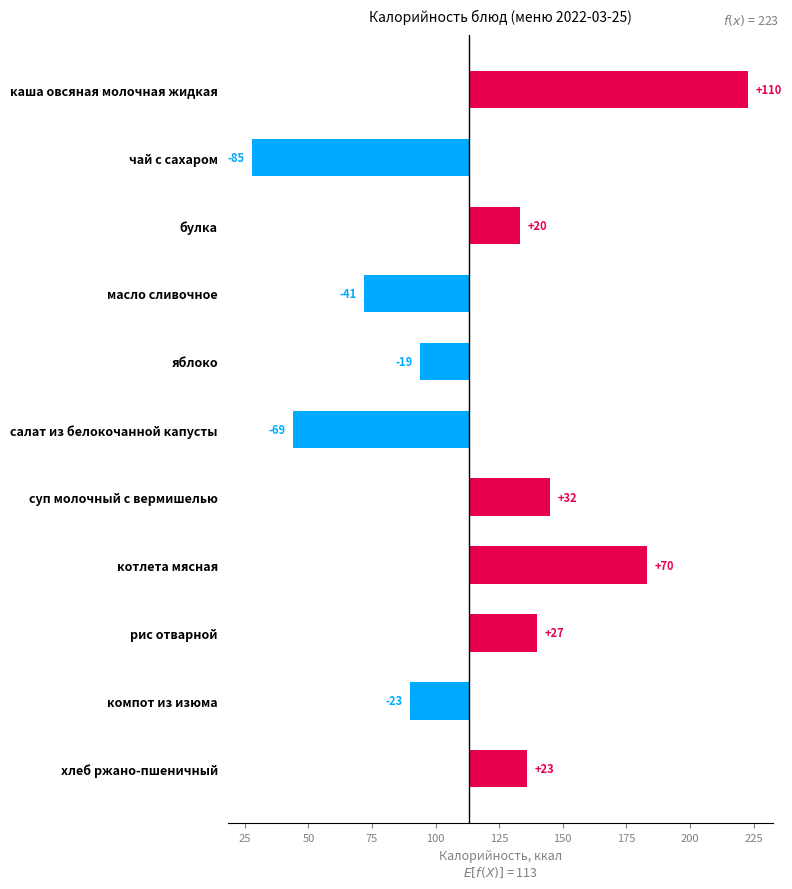

What is the greatest value displayed?

110